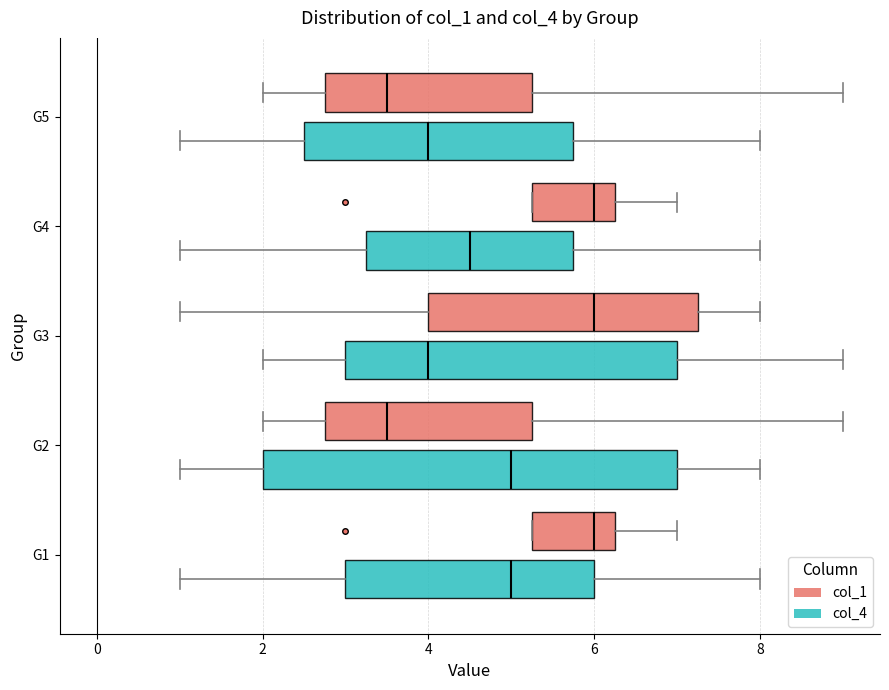

Where does the median line of the box for G5 (col_1) sit on the x-axis? The values are not printed on the chart, so give them approximately, as read against the axis.

3.6